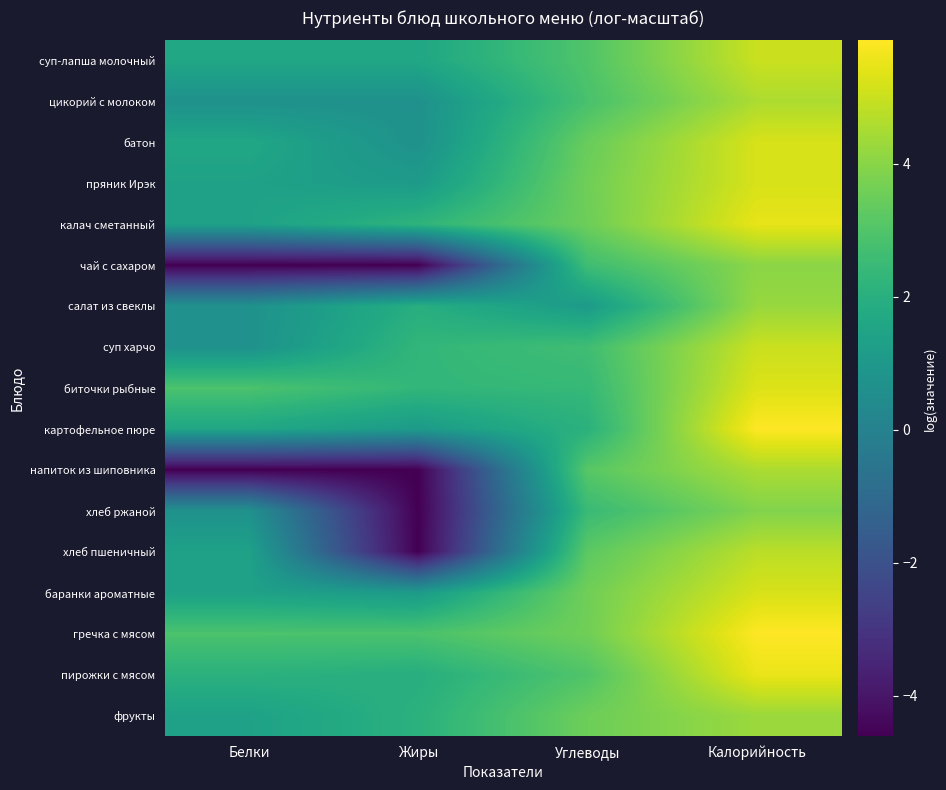

Rank the series by their maximum value, from highest to lowest.

картофельное пюре, гречка с мясом, пирожки с мясом, калач сметанный, биточки рыбные, батон, пряник Ирэк, баранки ароматные, суп харчо, суп-лапша молочный, хлеб пшеничный, цикорий с молоком, напиток из шиповника, фрукты, салат из свеклы, чай с сахаром, хлеб ржаной